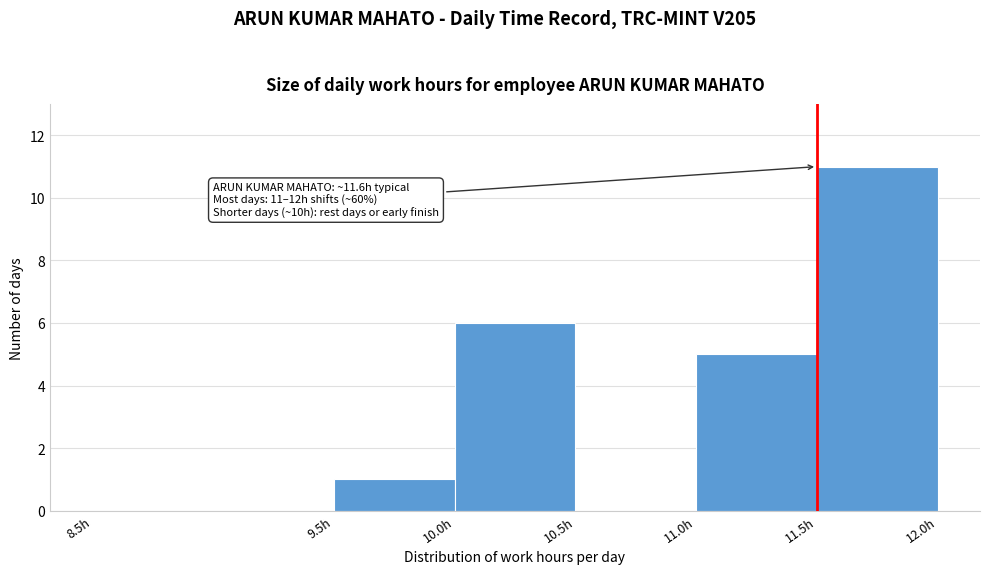

Over which range of the x-axis is the bar tallest?

11.5 to 12.0